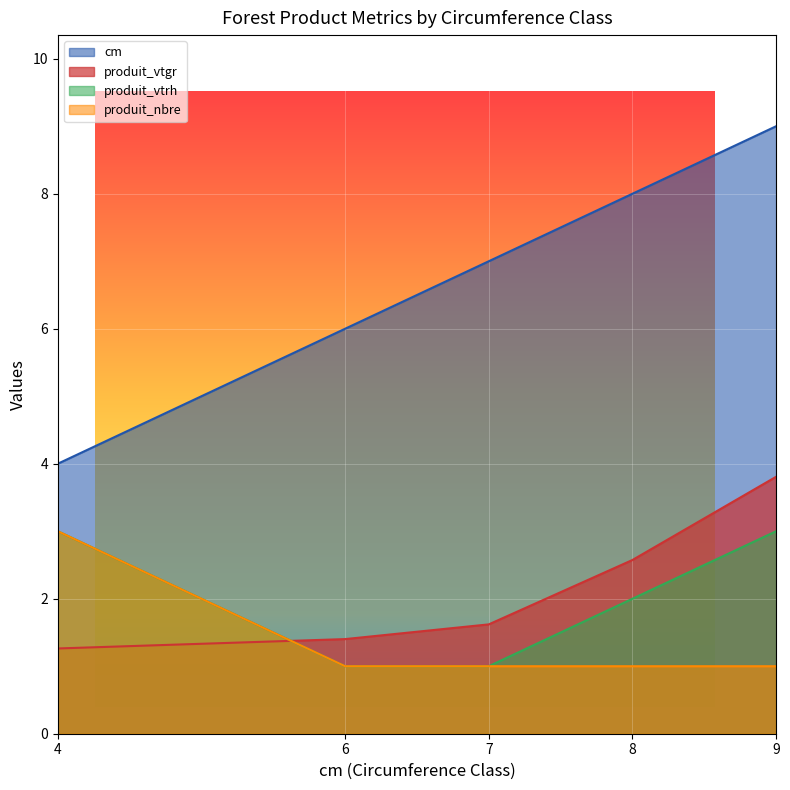

Which has a higher value, 9 or 4?

9